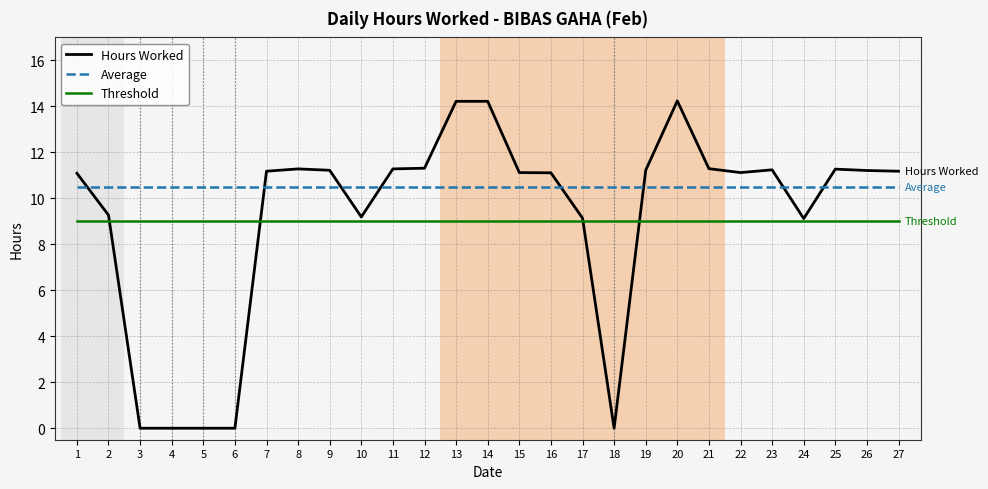

What is the sum of all Threshold values?

243.0